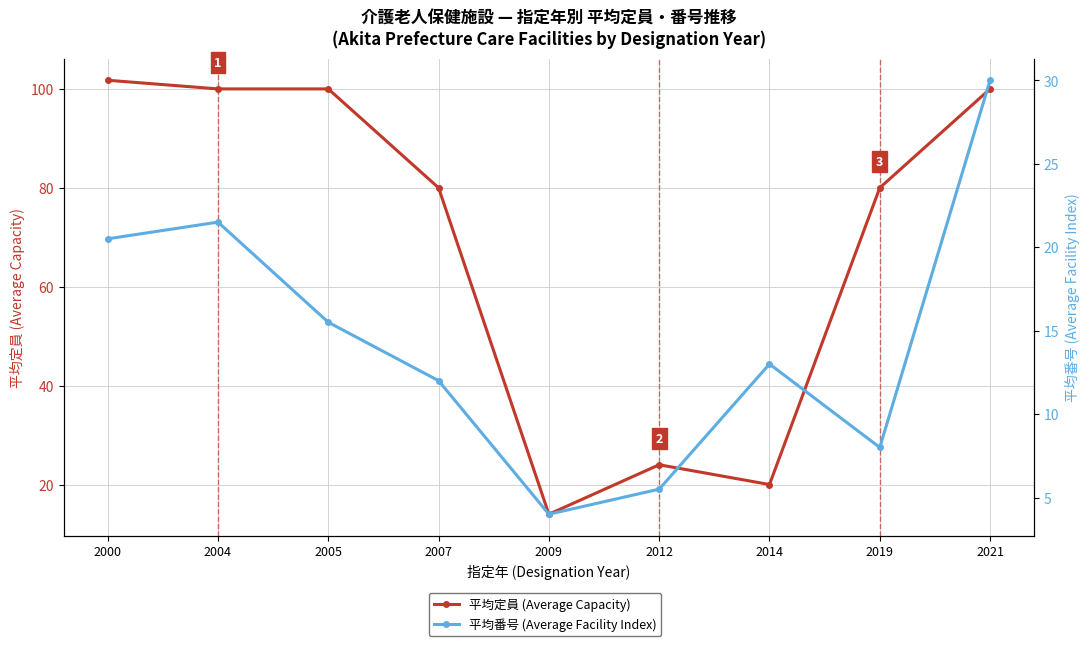

Which has a higher value, 2007 or 2000?

2000